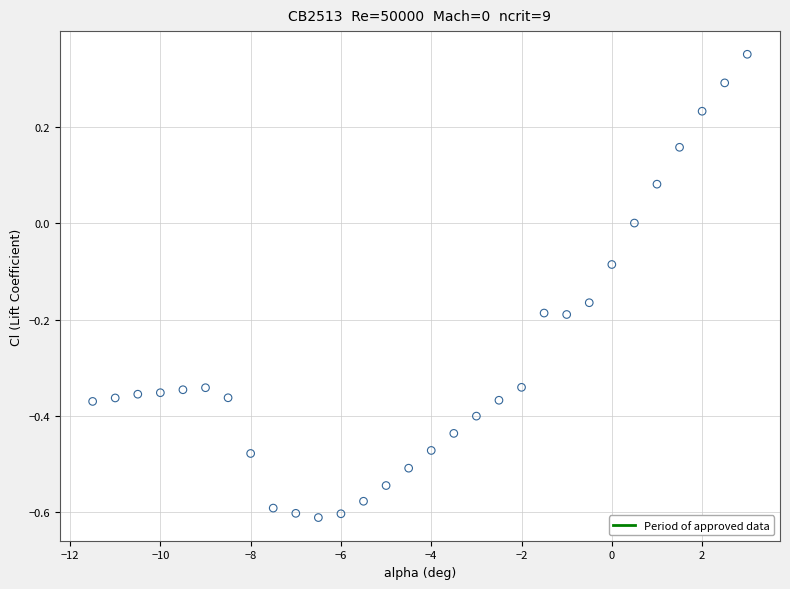

What is the range of Y values (max minus min)?

1.0